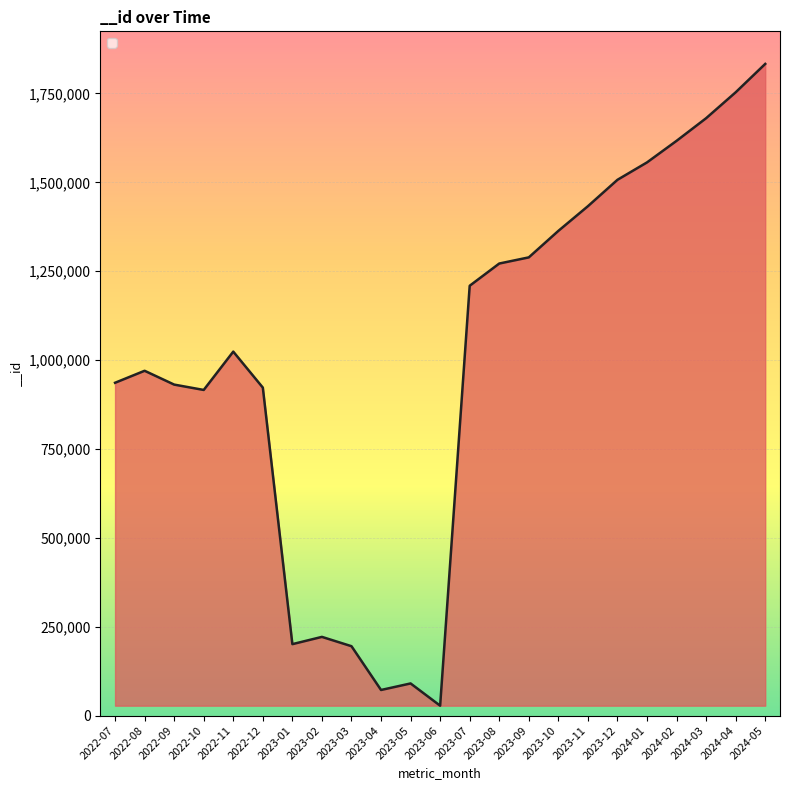

What is the change in value from 2023-02 to 2023-04?

-149393